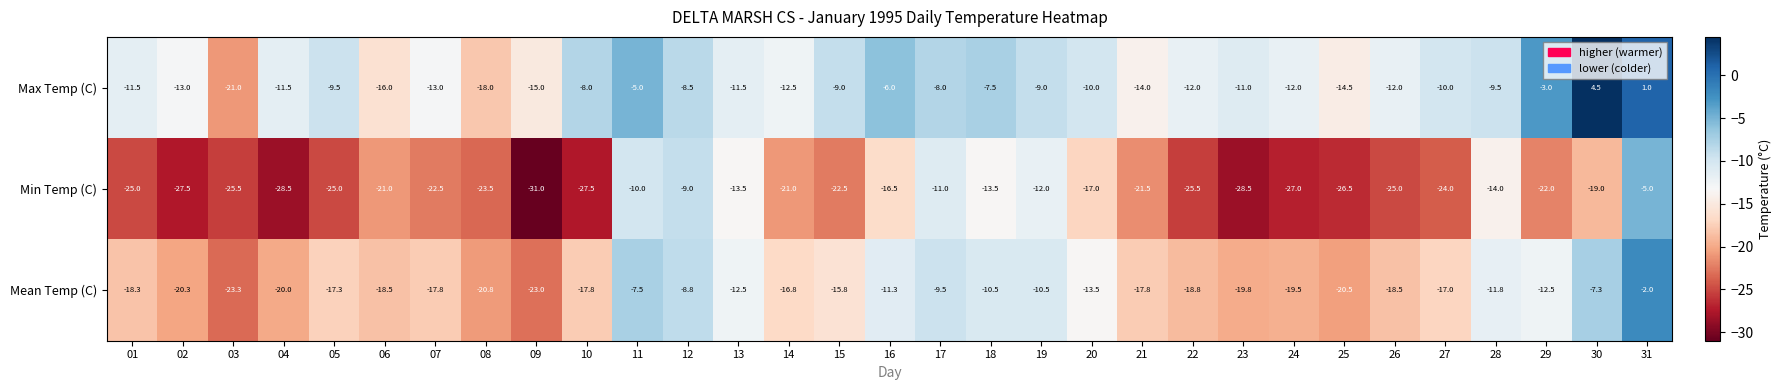

How many values in Max Temp (C) are below zero?

29